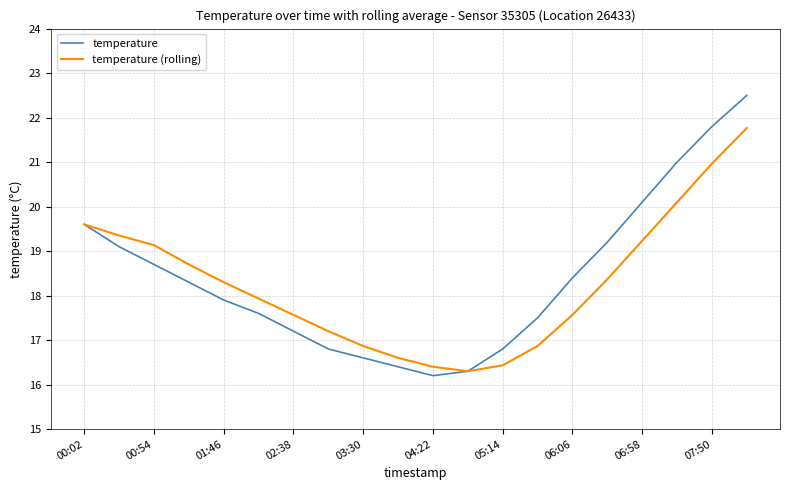

Which series ends up on top after the final intersection of temperature and temperature (rolling)?

temperature